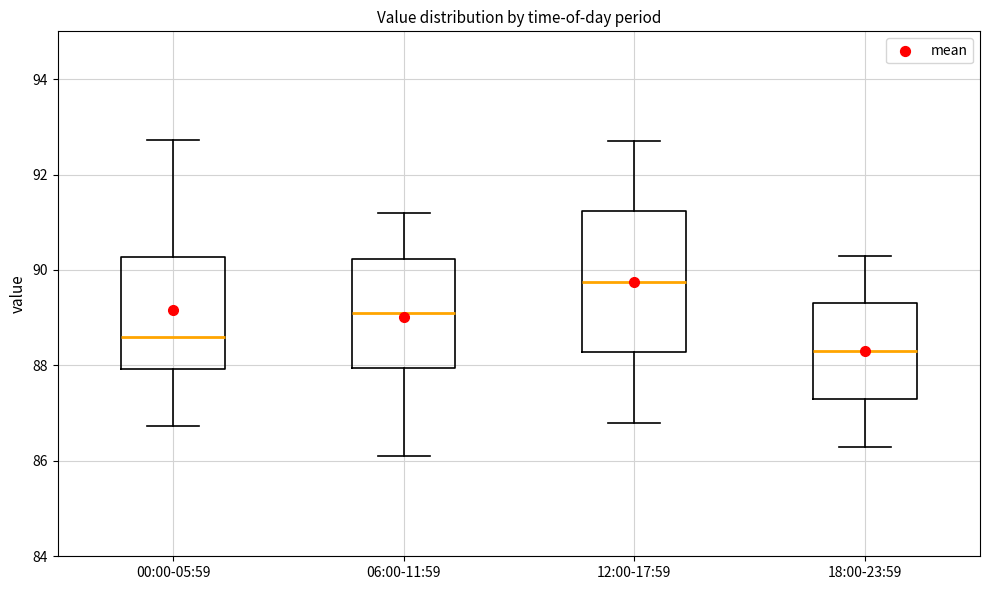

Reading left to right, read every box against the y-axis: the position of its median line, the range the box covers, and the ends of its whiskers. The values are not printed on the chart, so give them approximately, as read against the axis.

00:00-05:59: median 88.6, box 88.0 to 90.2, whiskers 86.8 to 92.8
06:00-11:59: median 89.2, box 88.0 to 90.2, whiskers 86.2 to 91.2
12:00-17:59: median 89.8, box 88.2 to 91.2, whiskers 86.8 to 92.8
18:00-23:59: median 88.4, box 87.4 to 89.4, whiskers 86.4 to 90.4